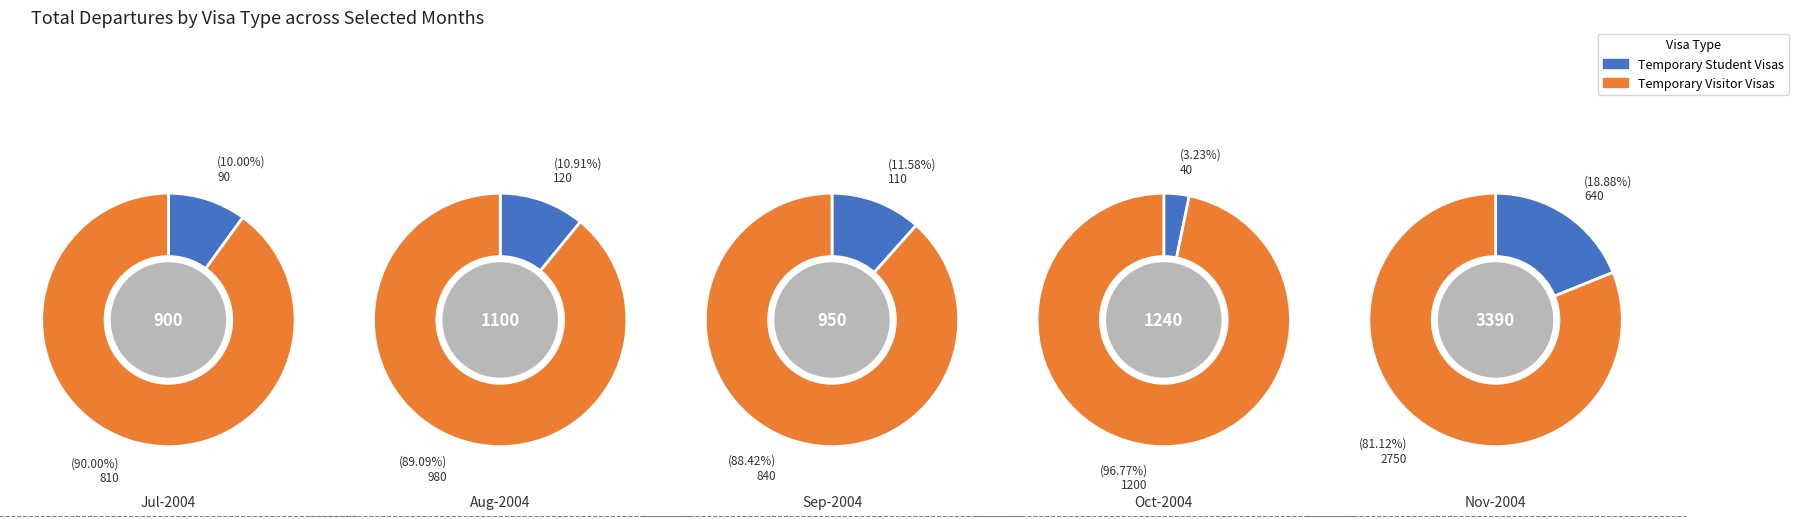

Does 4 account for over 50% of the chart?

No